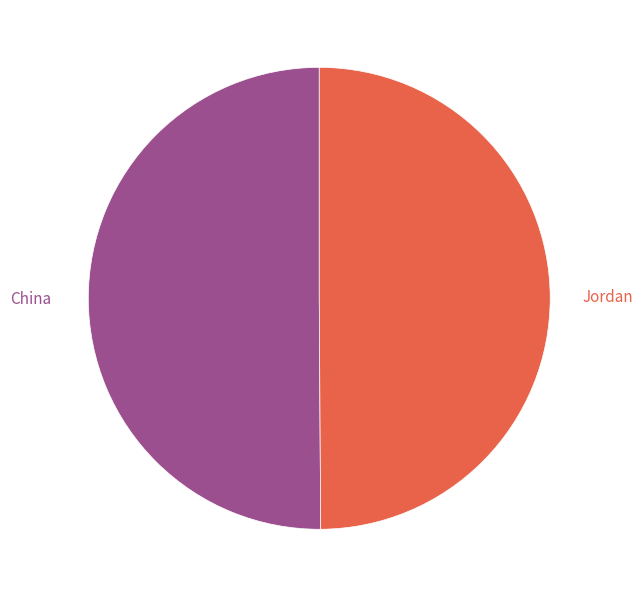

To the nearest percent, what is the combined percentage of Jordan and China?

100%